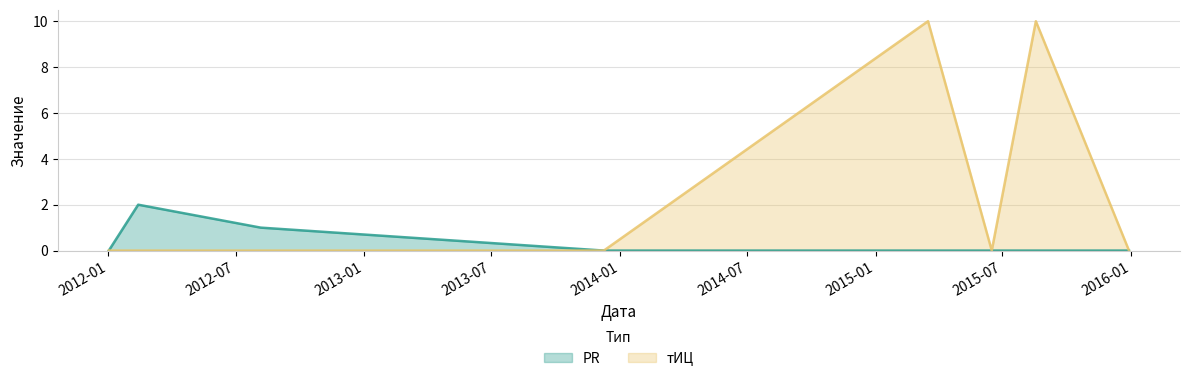

Which has a higher value, 2015-06-16 or 2012-02-13?

2012-02-13